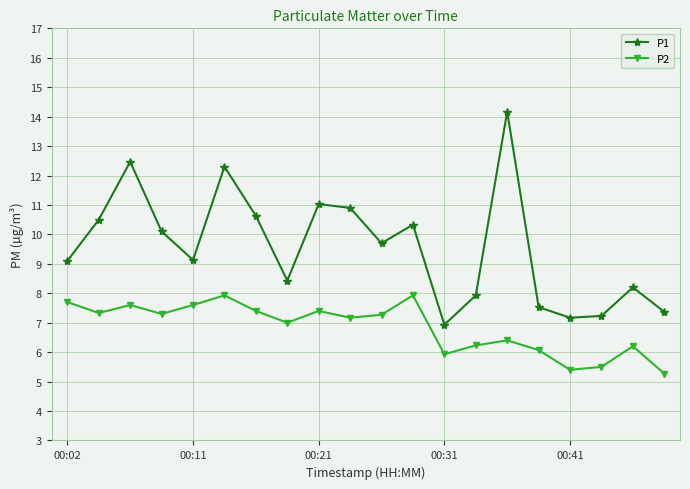

Which series has the widest spread of values?

P1